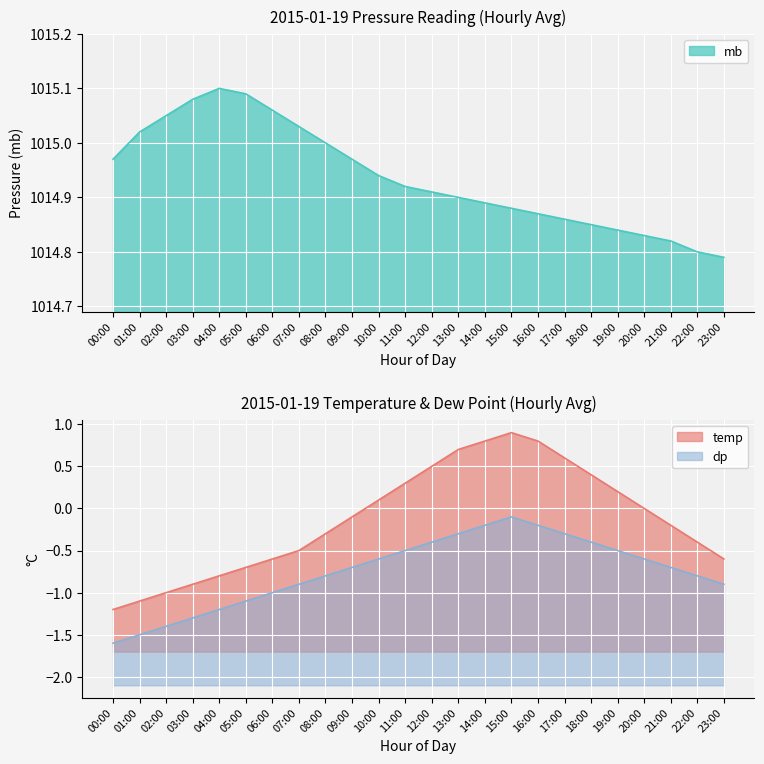

Which has a higher value, 07:00 or 06:00?

06:00